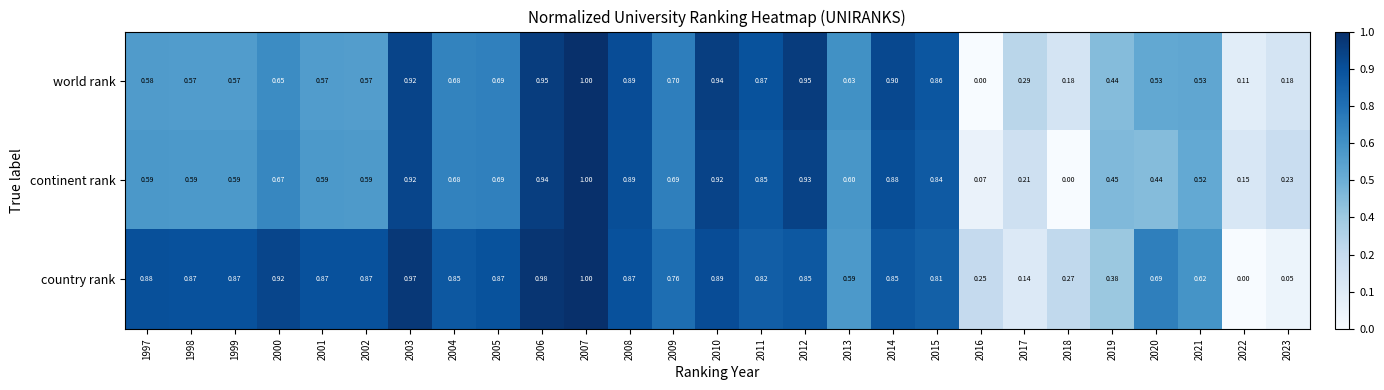

Is the value of country rank at 2022 greater than the value of continent rank at 2020?

No